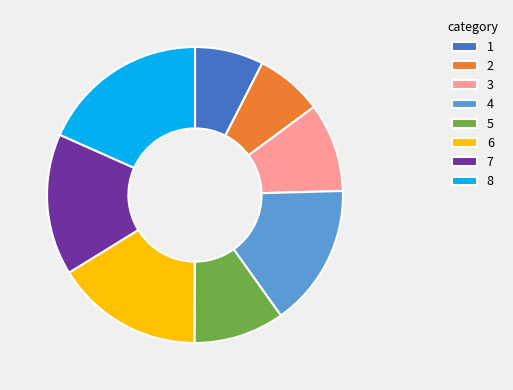

Is the sum of 8 and 3 greater than half?

No